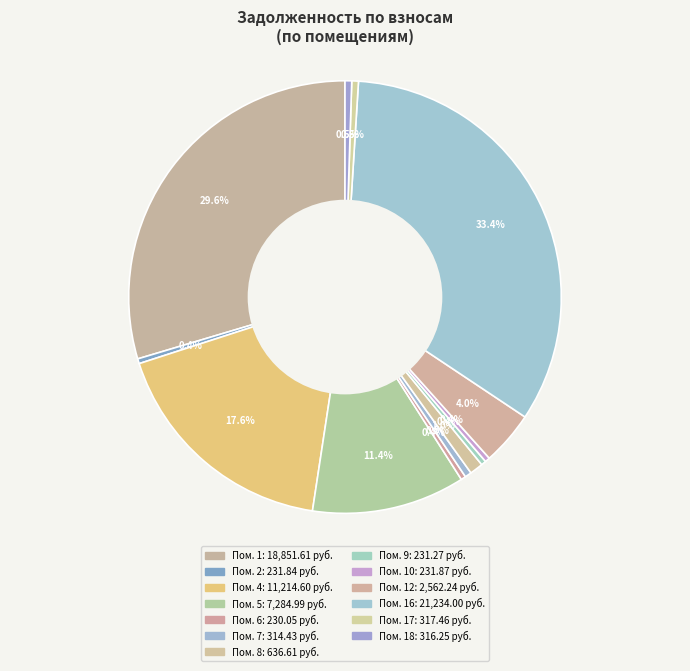

How many segments does this pie chart have?

13